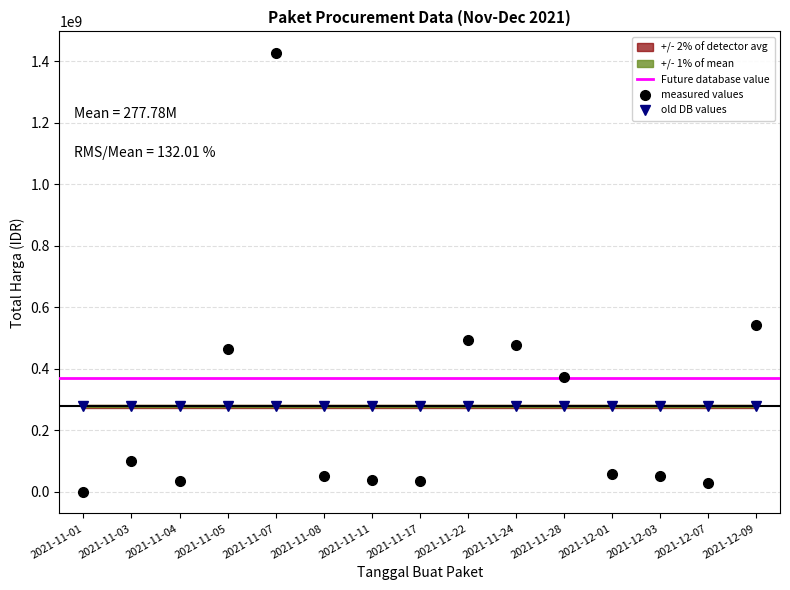

Does the chart display data point markers on the line(s)?

Yes